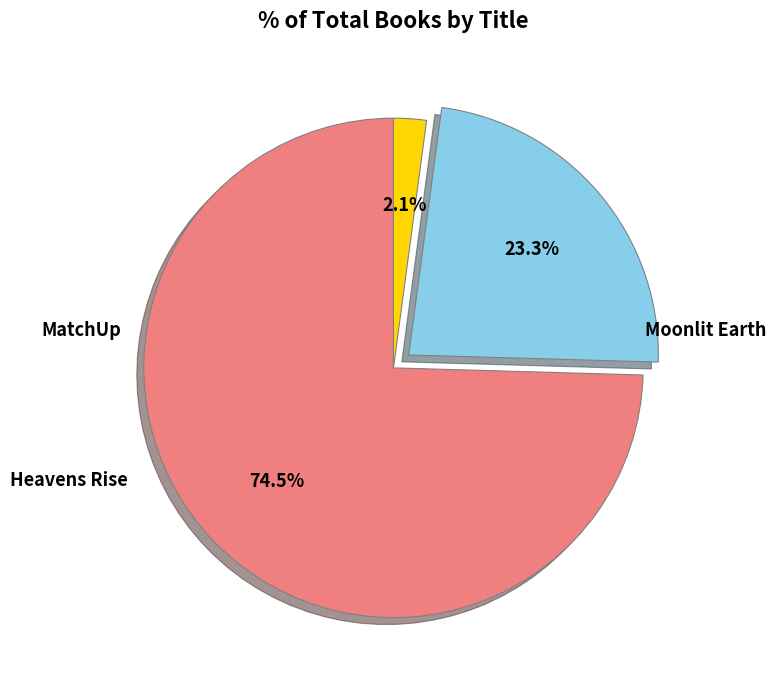

What is the majority slice?

MatchUp